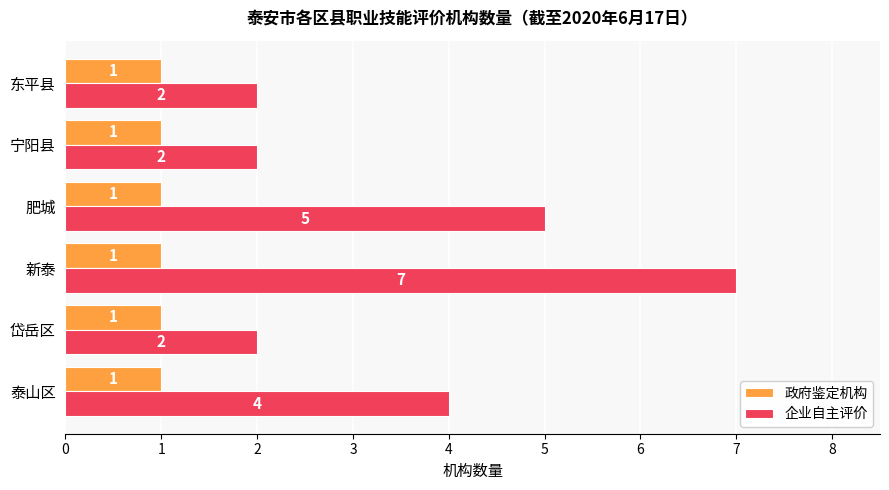

What is the sum of the 企业自主评价 values at 泰山区 and 新泰?

11